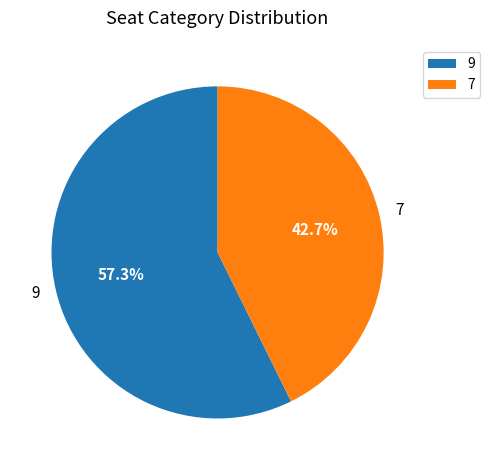

Count the number of slices in the pie.

2